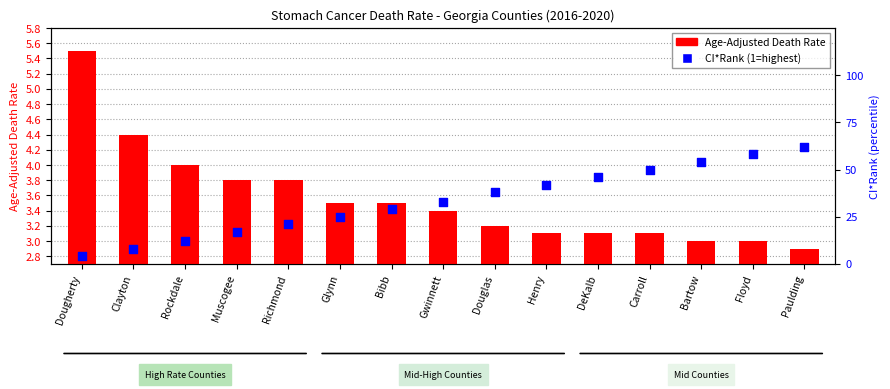

Is the value of Age-Adjusted Death Rate at Glynn greater than the value of CI*Rank (percentile) at Gwinnett?

No